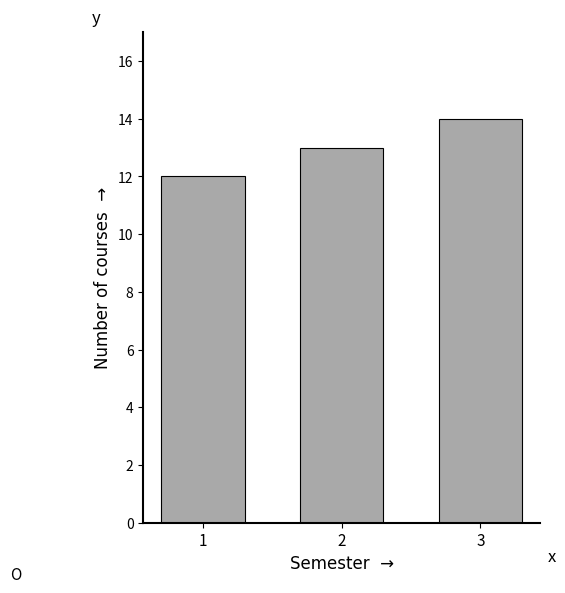

Reading left to right, extract all data points from this chart.

1=12	2=13	3=14